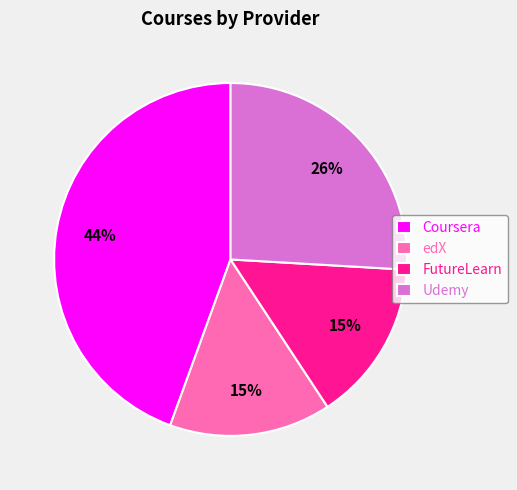

To the nearest percent, what is the average slice percentage?

25%